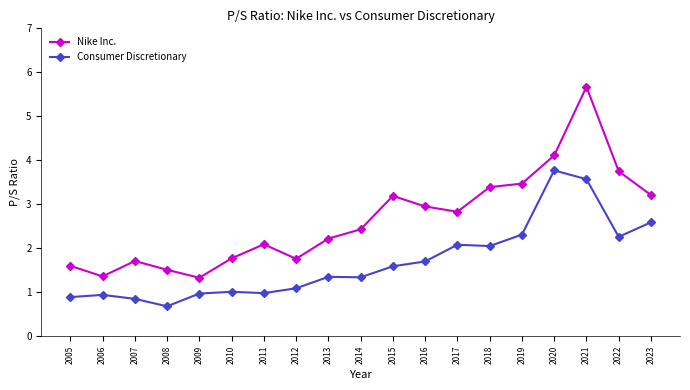

Which category has the lowest value across all series?

2008